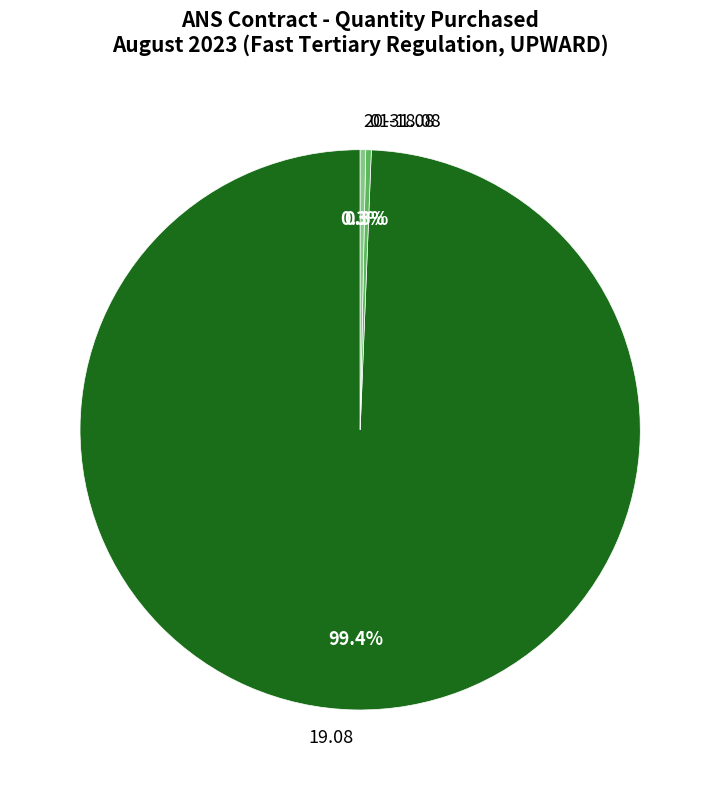

How many segments does this pie chart have?

3